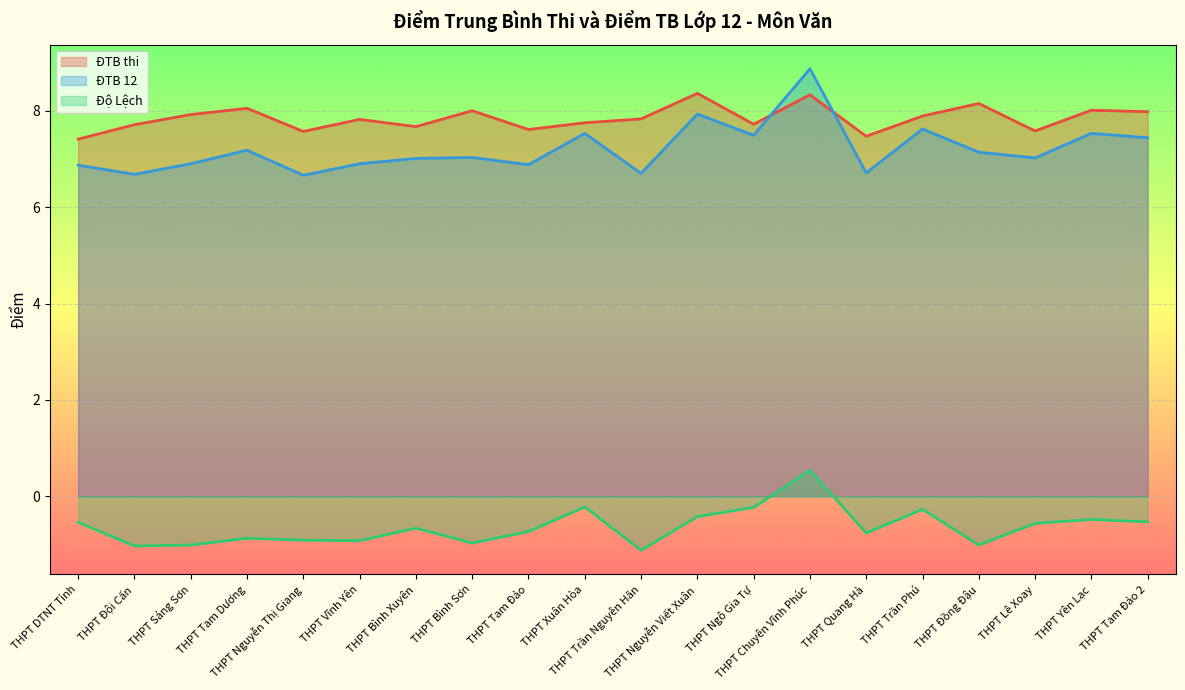

True or false: Độ Lệch has more than 1 points higher than both neighbors.

True